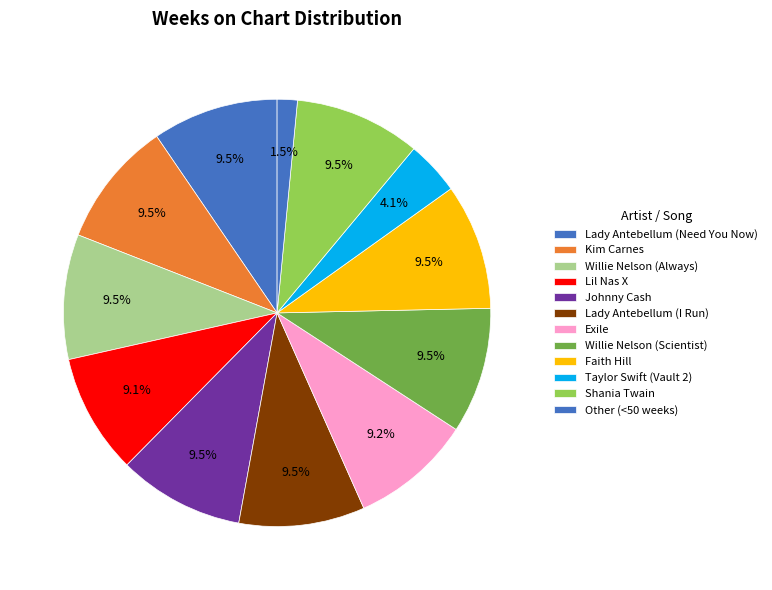

What percentage is NOT represented by Taylor Swift (Vault 2)?

95.9%